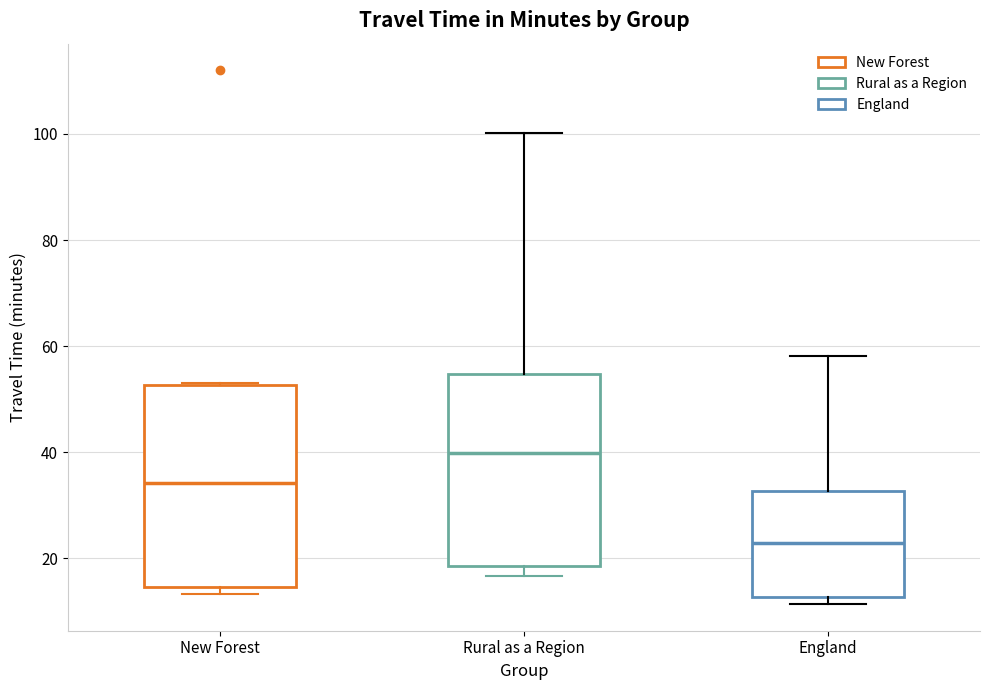

Where is the upper edge of the box for New Forest on the y-axis? The values are not printed on the chart, so give them approximately, as read against the axis.

52